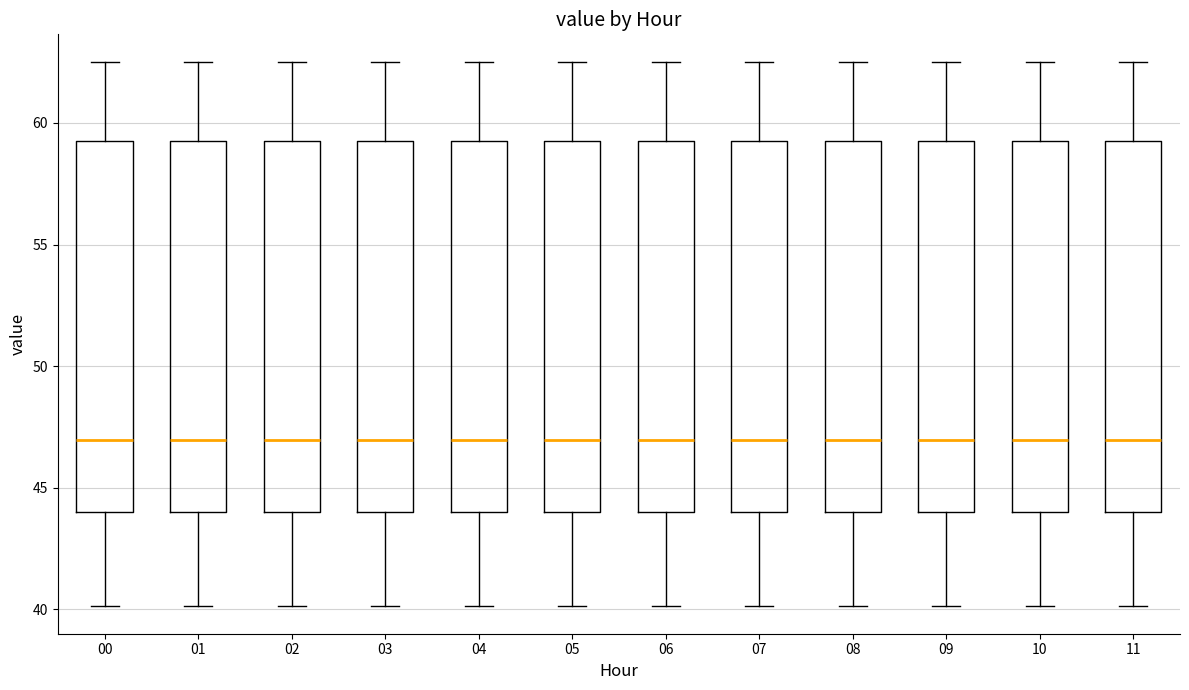

Where is the upper edge of the box at x = 01 on the y-axis? The values are not printed on the chart, so give them approximately, as read against the axis.

59.5